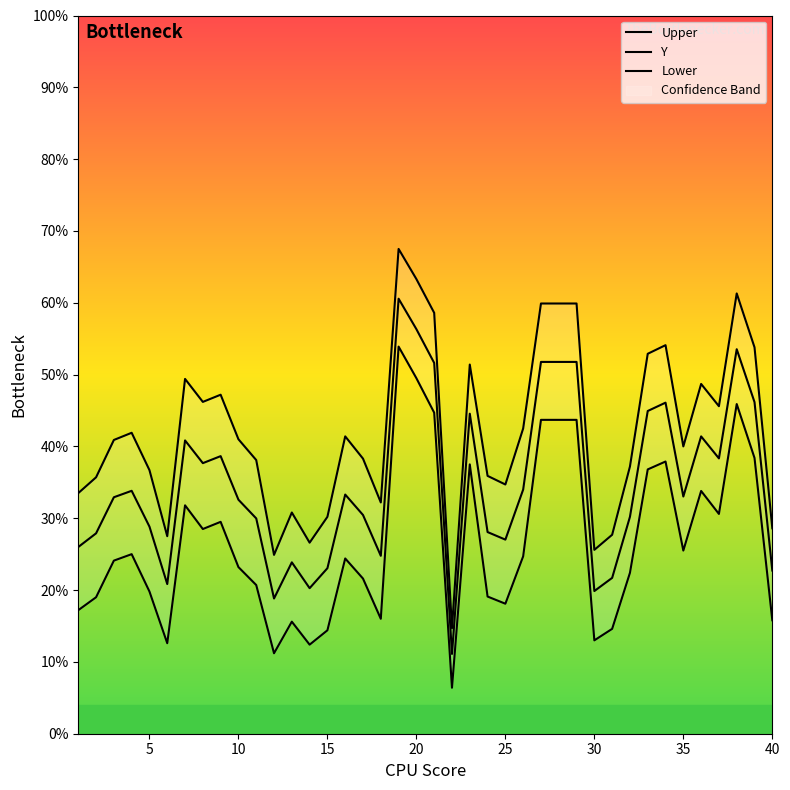

Reading right to left, transcribe all the data shown in this chart.

Upper: 0.3	0.5	0.6	0.5	0.5	0.4	0.5	0.5	0.4	0.3	0.3	0.6	0.6	0.6	0.4	0.3	0.4	0.5	0.1	0.6	0.6	0.7	0.3	0.4	0.4	0.3	0.3	0.3	0.2	0.4	0.4	0.5	0.5	0.5	0.3	0.4	0.4	0.4	0.4	0.3
Y: 0.2	0.5	0.5	0.4	0.4	0.3	0.5	0.4	0.3	0.2	0.2	0.5	0.5	0.5	0.3	0.3	0.3	0.4	0.1	0.5	0.6	0.6	0.2	0.3	0.3	0.2	0.2	0.2	0.2	0.3	0.3	0.4	0.4	0.4	0.2	0.3	0.3	0.3	0.3	0.3
Lower: 0.2	0.4	0.5	0.3	0.3	0.3	0.4	0.4	0.2	0.1	0.1	0.4	0.4	0.4	0.2	0.2	0.2	0.4	0.1	0.4	0.5	0.5	0.2	0.2	0.2	0.1	0.1	0.2	0.1	0.2	0.2	0.3	0.3	0.3	0.1	0.2	0.2	0.2	0.2	0.2